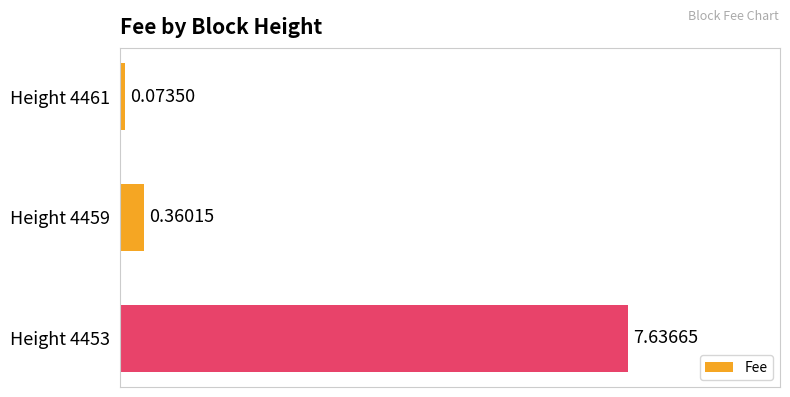

Does the chart contain any negative values?

No